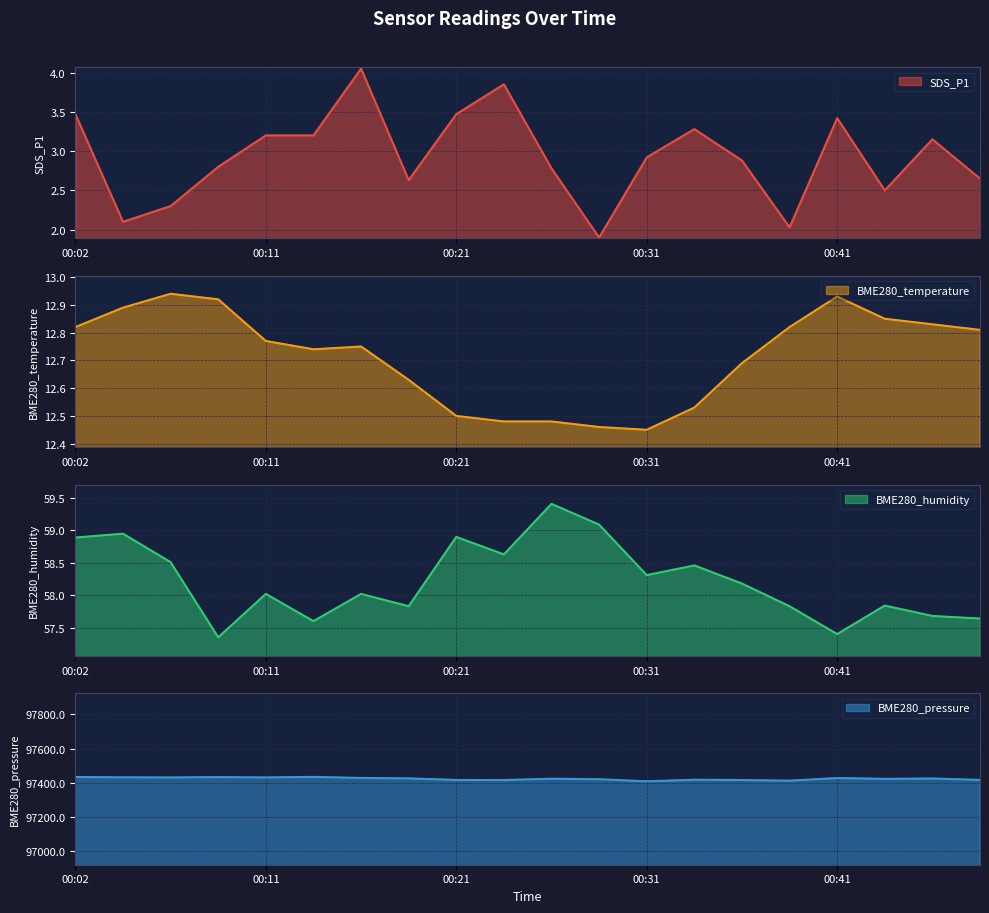

Which series changed the most between 00:24 and 00:26?

BME280_pressure